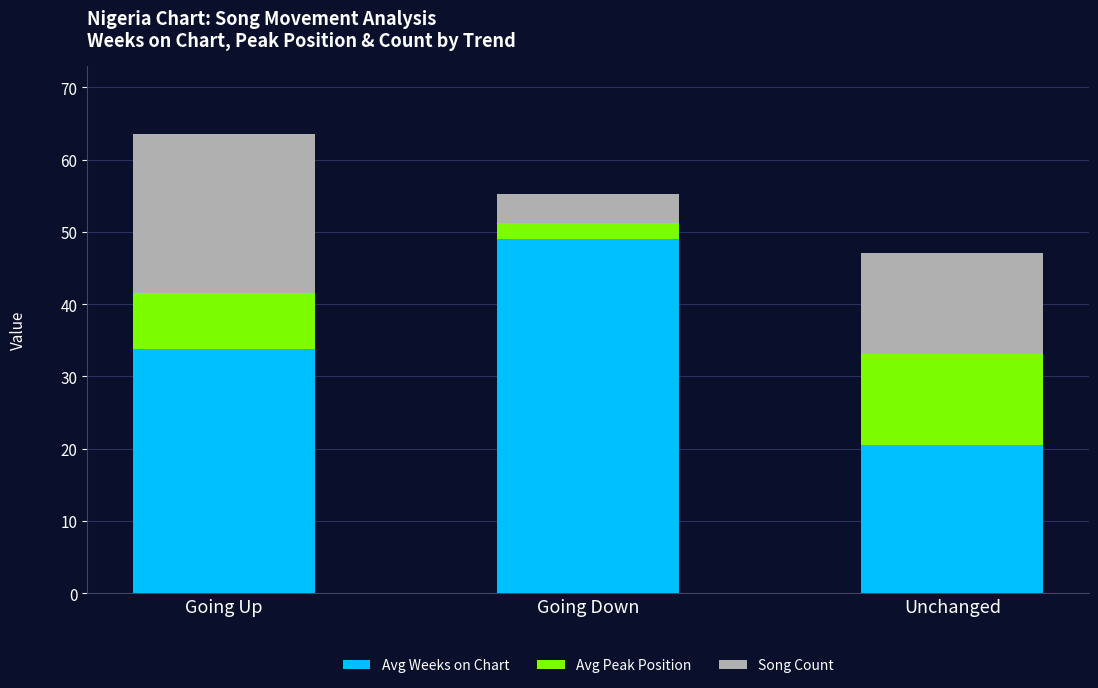

At which category is the sum across all series the highest?

Going Up